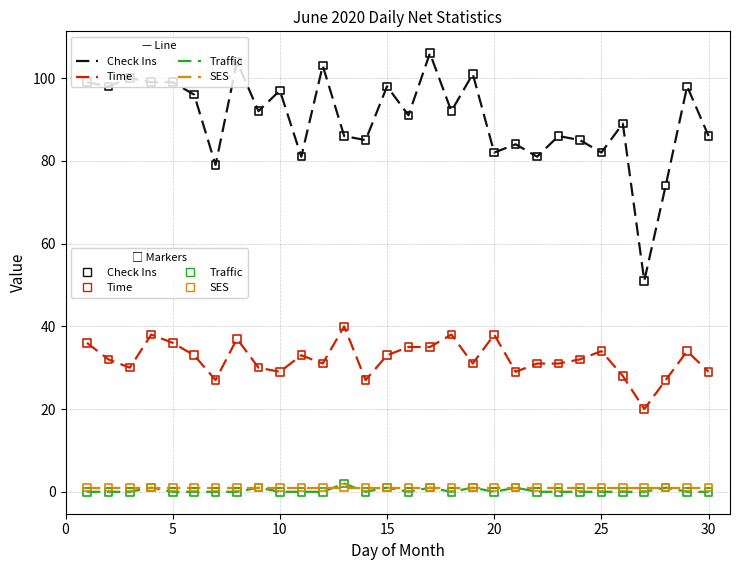

What is the greatest value displayed?

106